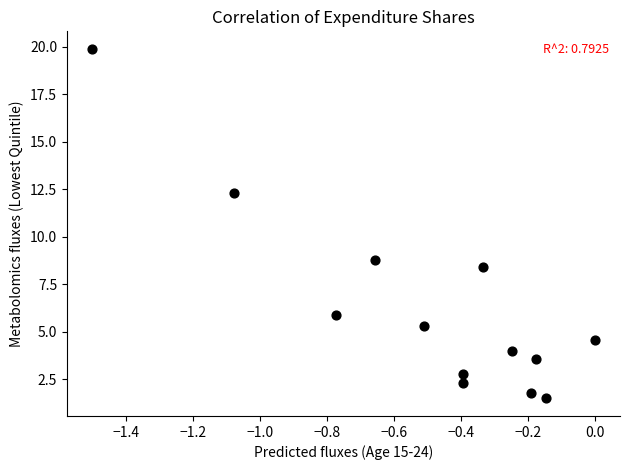

What Y value in the scatter plot is closest to 10?

8.8